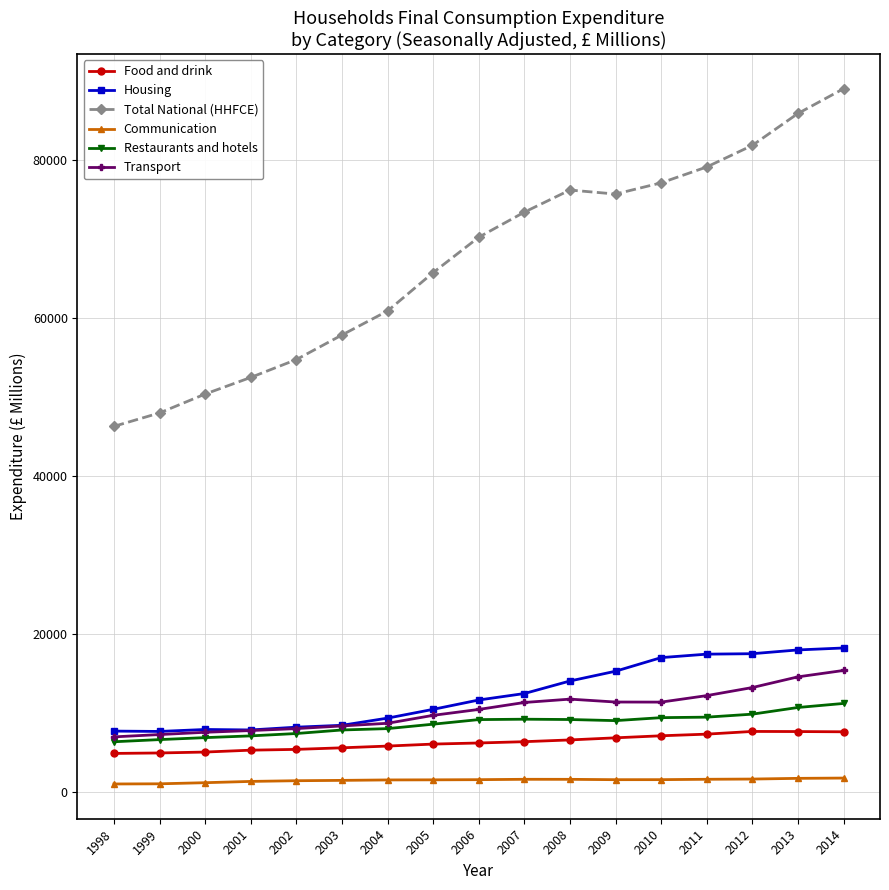

Which series has the largest total across all categories?

Total National (HHFCE)